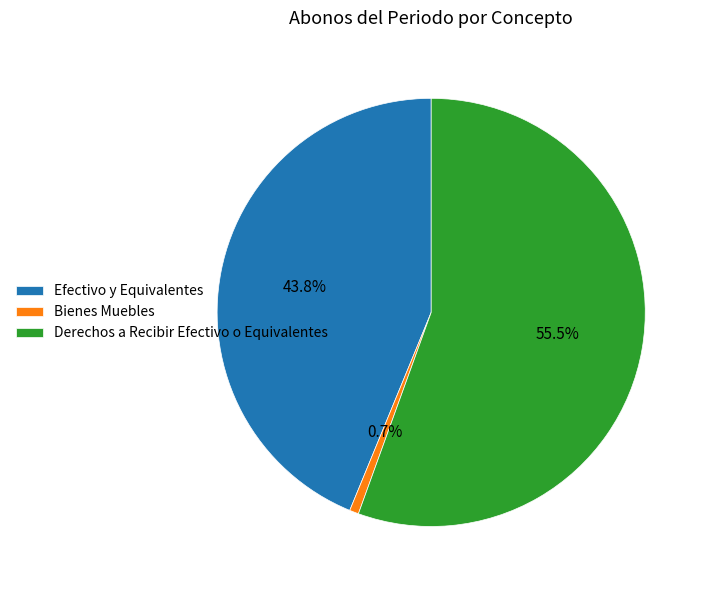

Does Efectivo y Equivalentes account for over 50% of the chart?

No